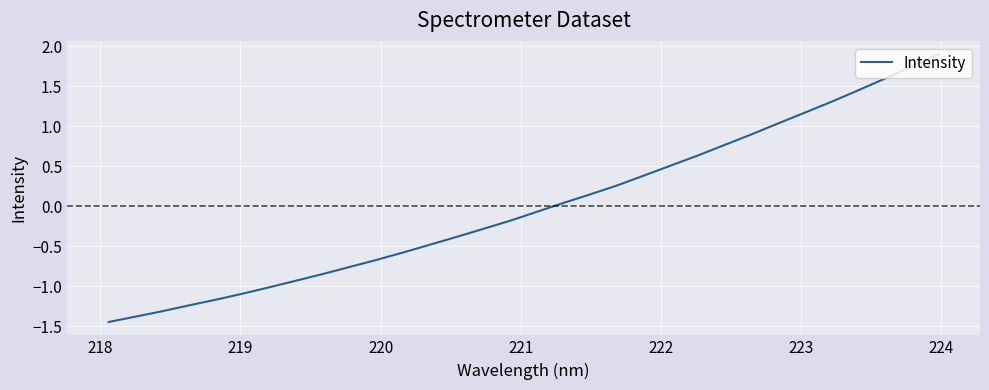

What is the difference between the maximum and second lowest values?

3.3